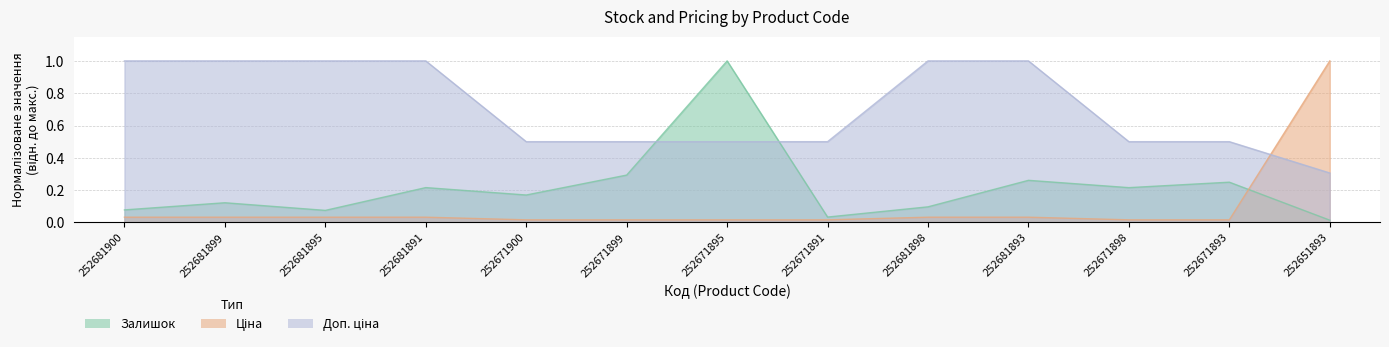

True or false: Залишок has a value of 1.0 at 252671895.

True